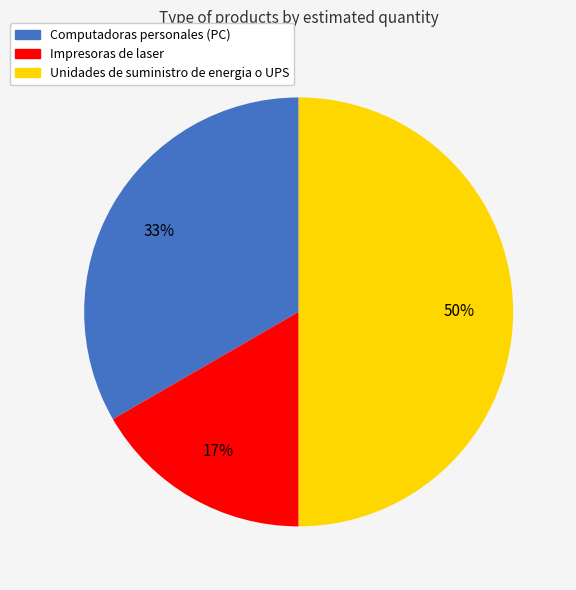

To the nearest percent, what is the combined percentage of Computadoras personales (PC) and Impresoras de laser?

50%